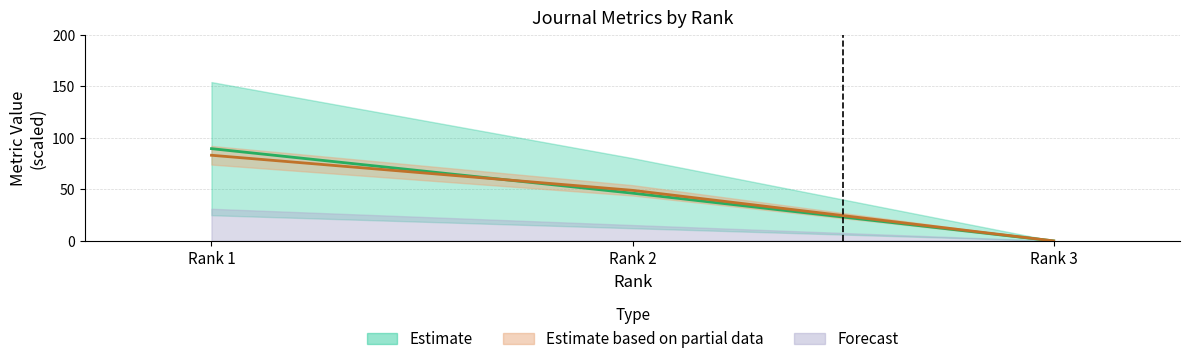

What is the difference between the maximum and second lowest values in the Total Docs. (2002) series?

43.2